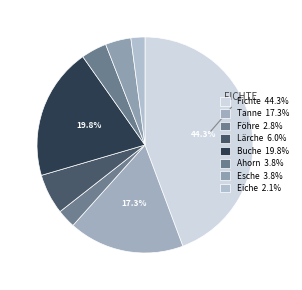

To the nearest percent, what is the combined percentage of Esche and Fichte?

48%